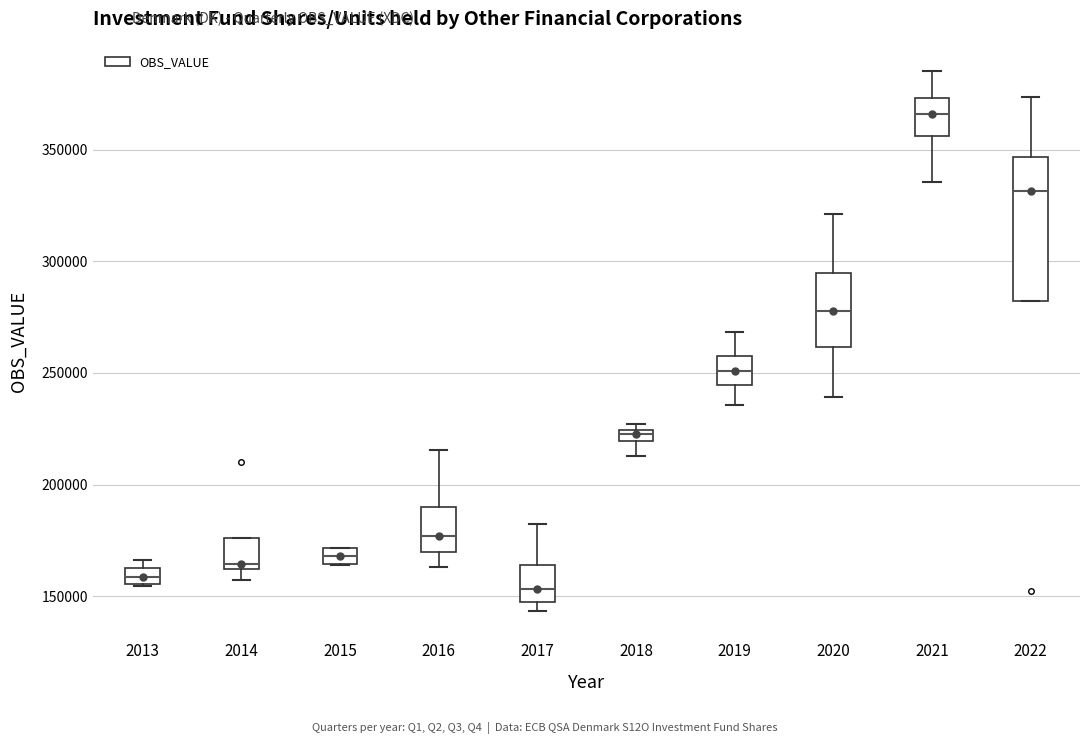

Where does the median line of the box at x = 2022 sit on the y-axis? The values are not printed on the chart, so give them approximately, as read against the axis.

330000